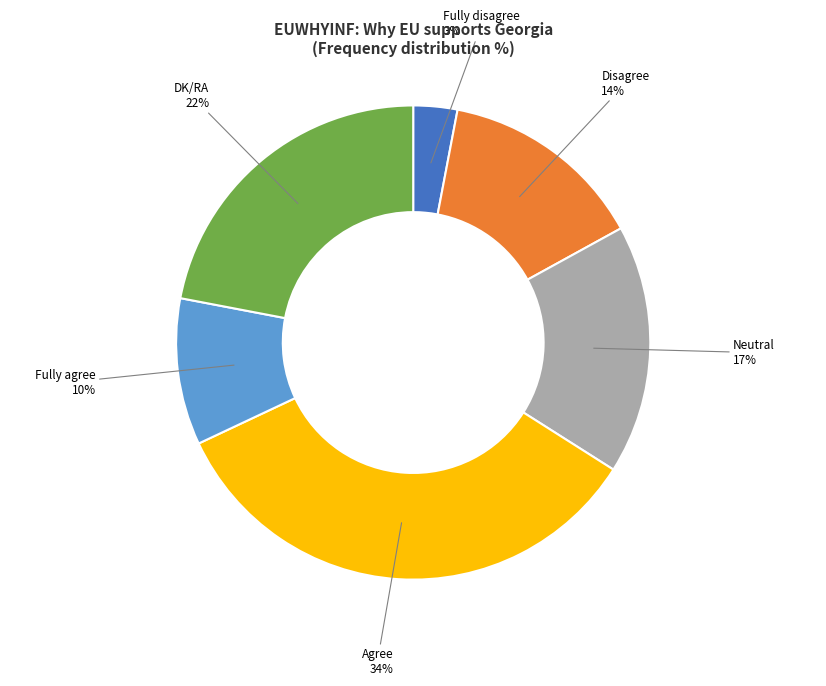

Is there a majority slice in this chart?

No